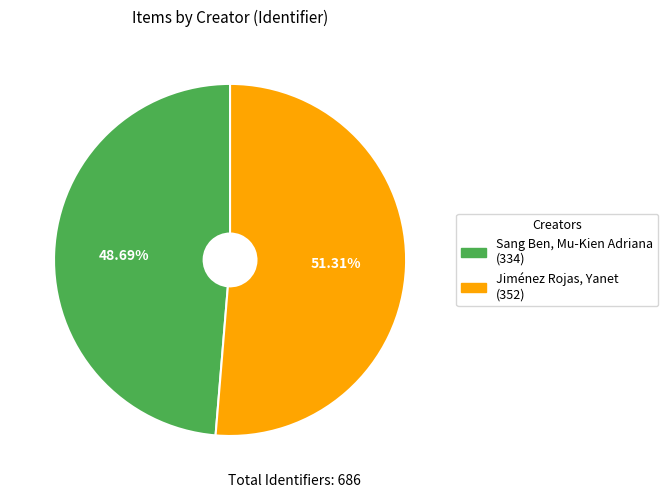

Which slice is the smallest?

Sang Ben, Mu-Kien Adriana